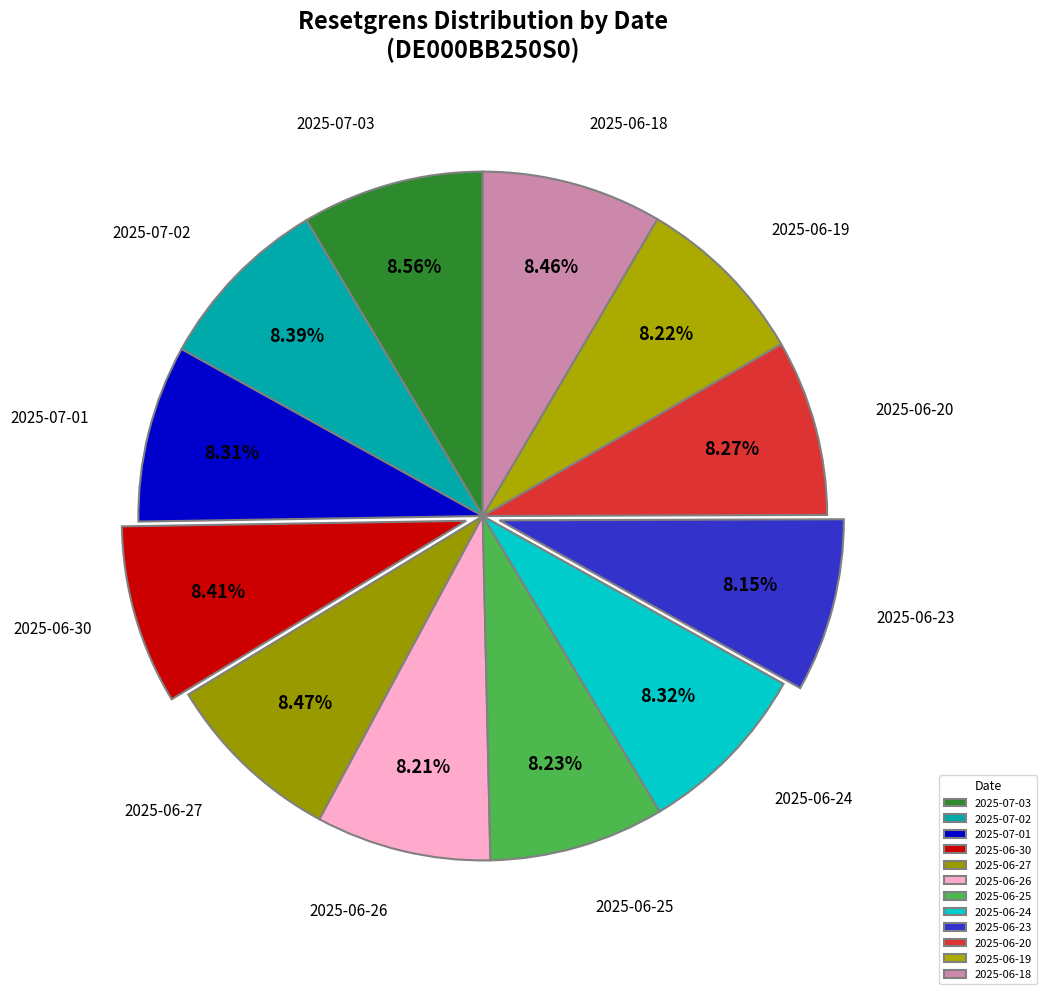

What is the ratio of the value at 2025-06-26 to the value at 2025-06-24?

1.0